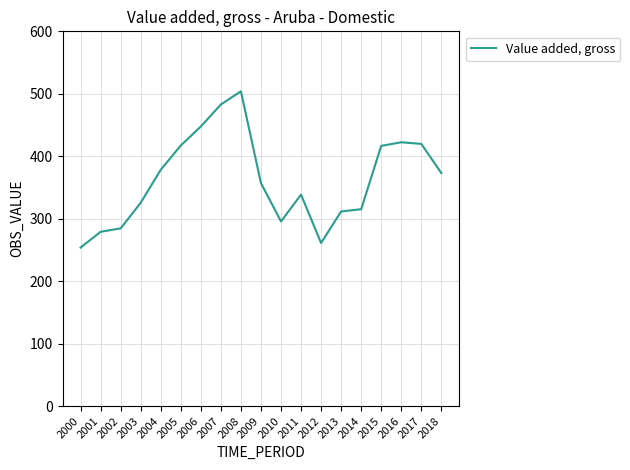

Is it true that the value at 2001 is 279.1?

True